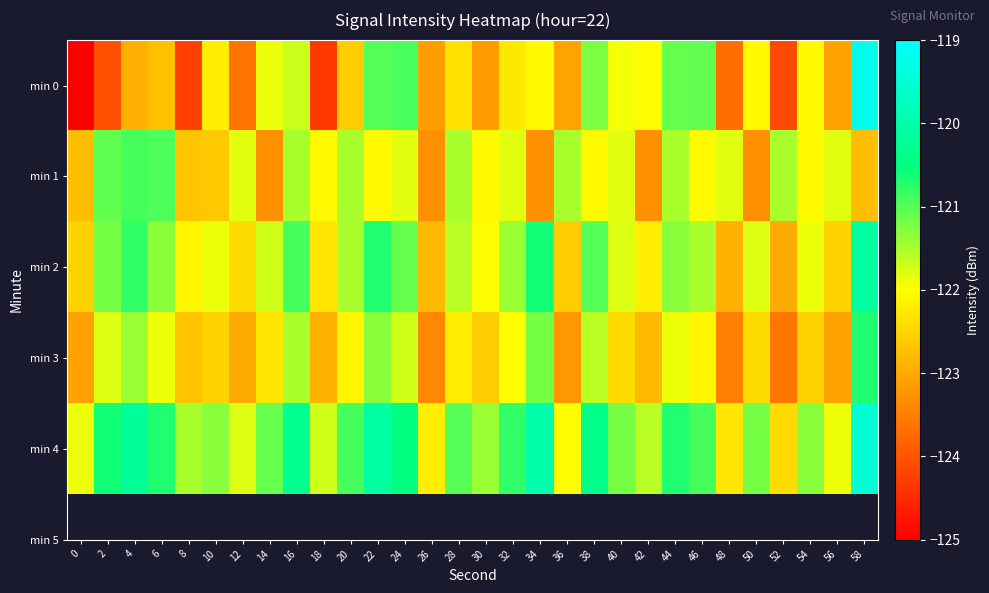

At how many categories does at least one series exceed -124?

30